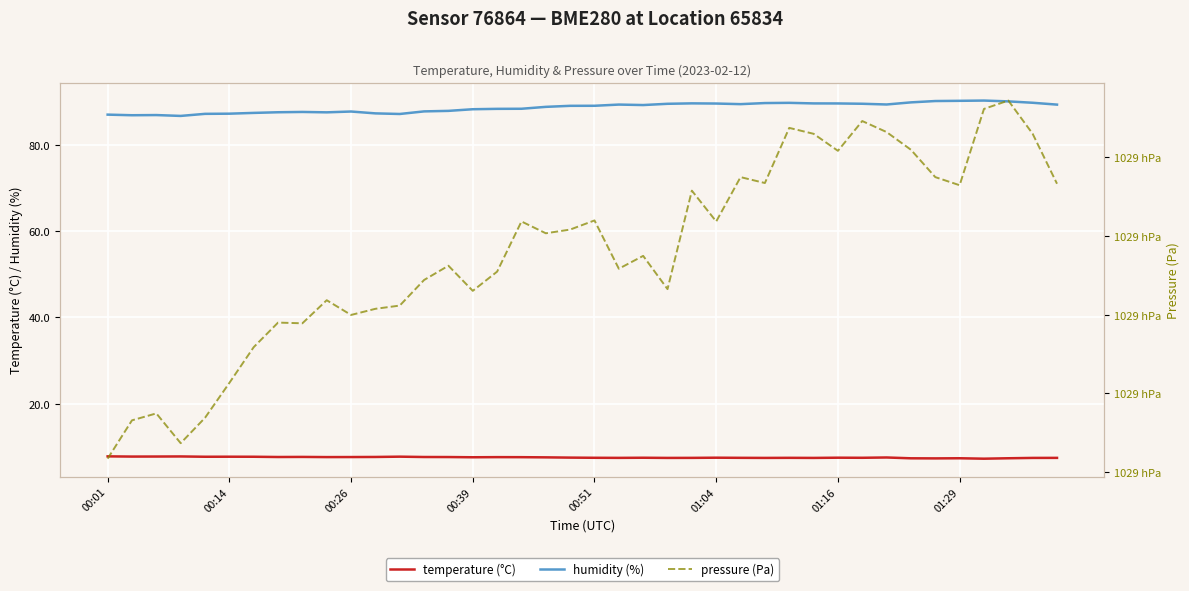

True or false: humidity (%) has a value of 115.2 at 13.

False